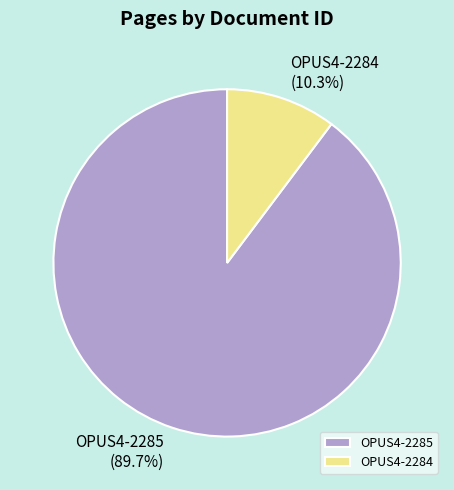

Between OPUS4-2284 and OPUS4-2285, which is larger?

OPUS4-2285